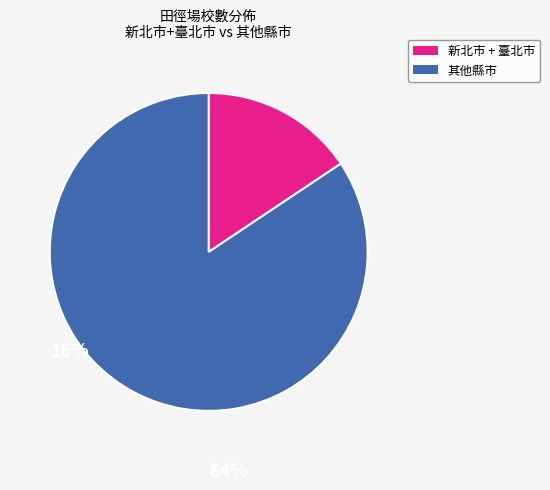

Is there a majority slice in this chart?

Yes